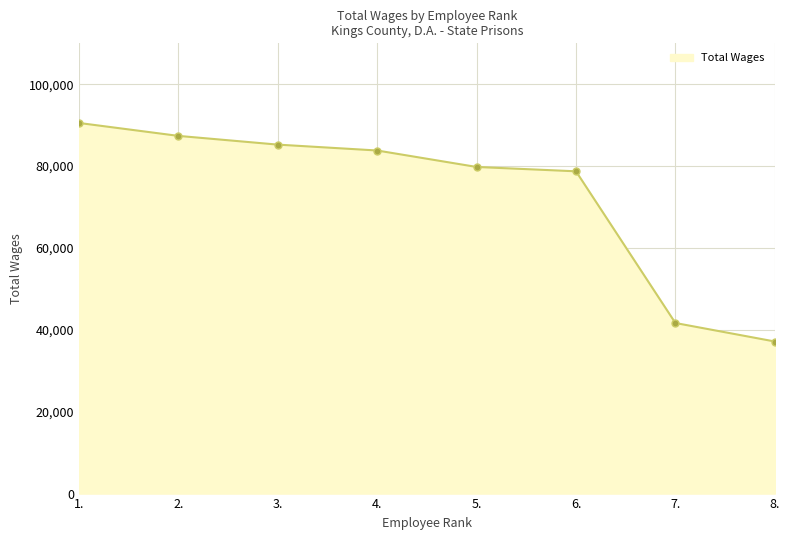

Does the chart display data point markers on the line(s)?

Yes